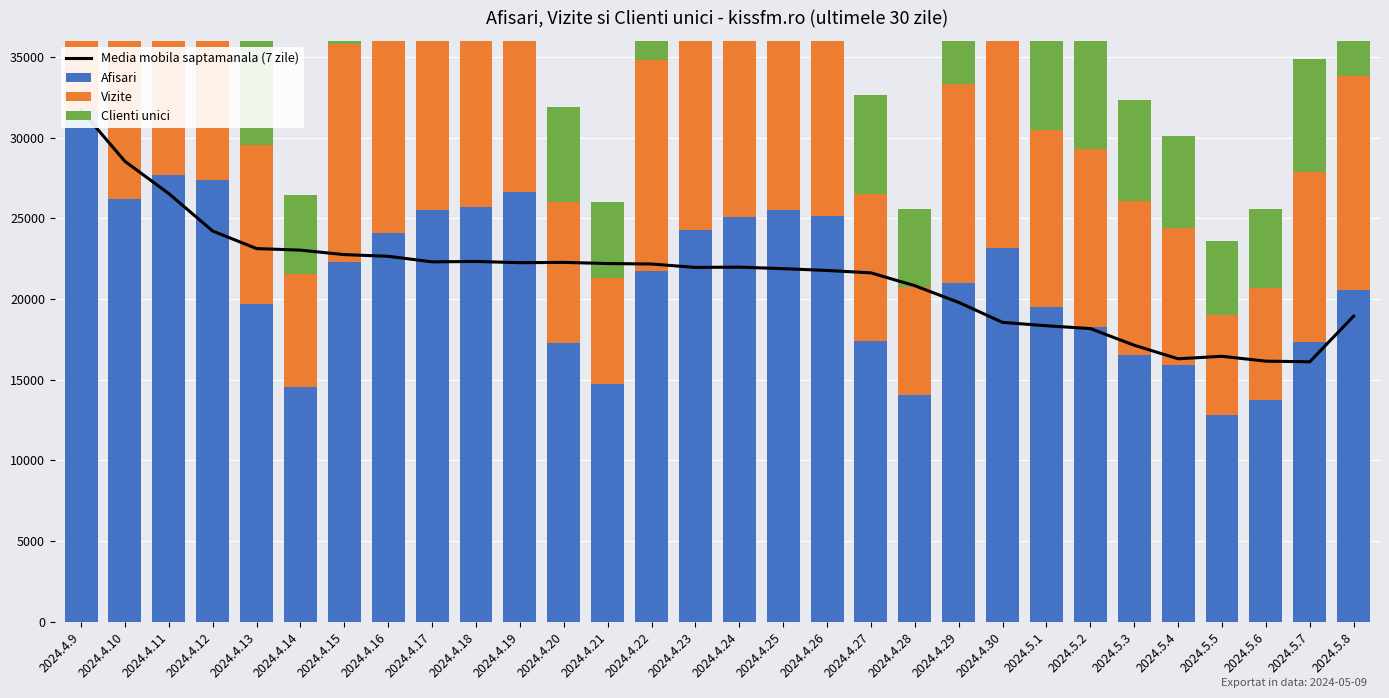

How many values in the Clienti unici series exceed 8819?

14